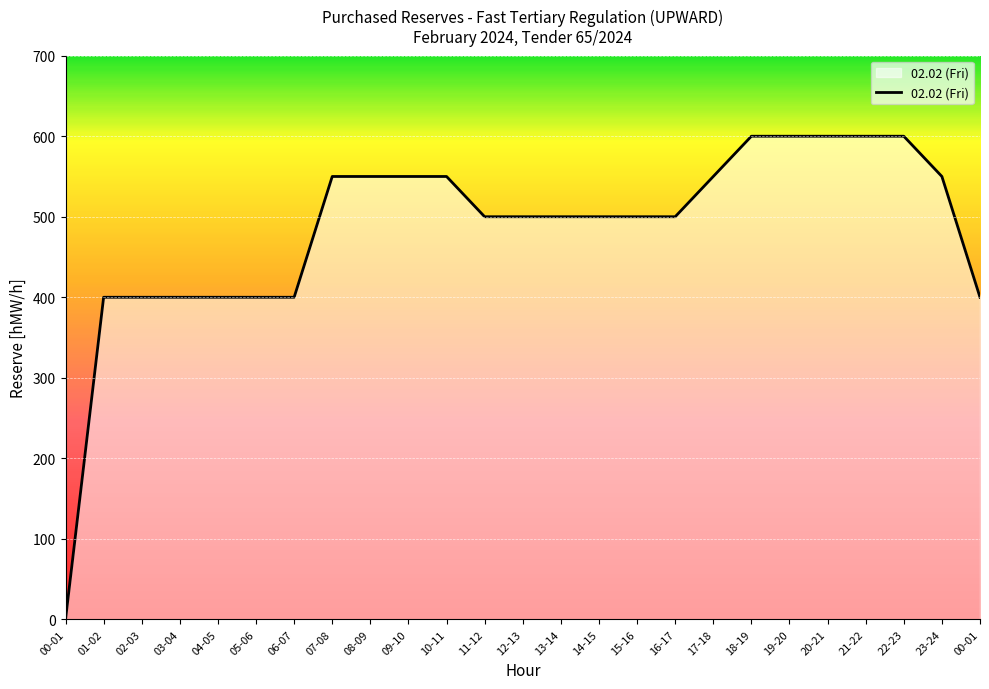

Does the chart have visible grid lines?

Yes